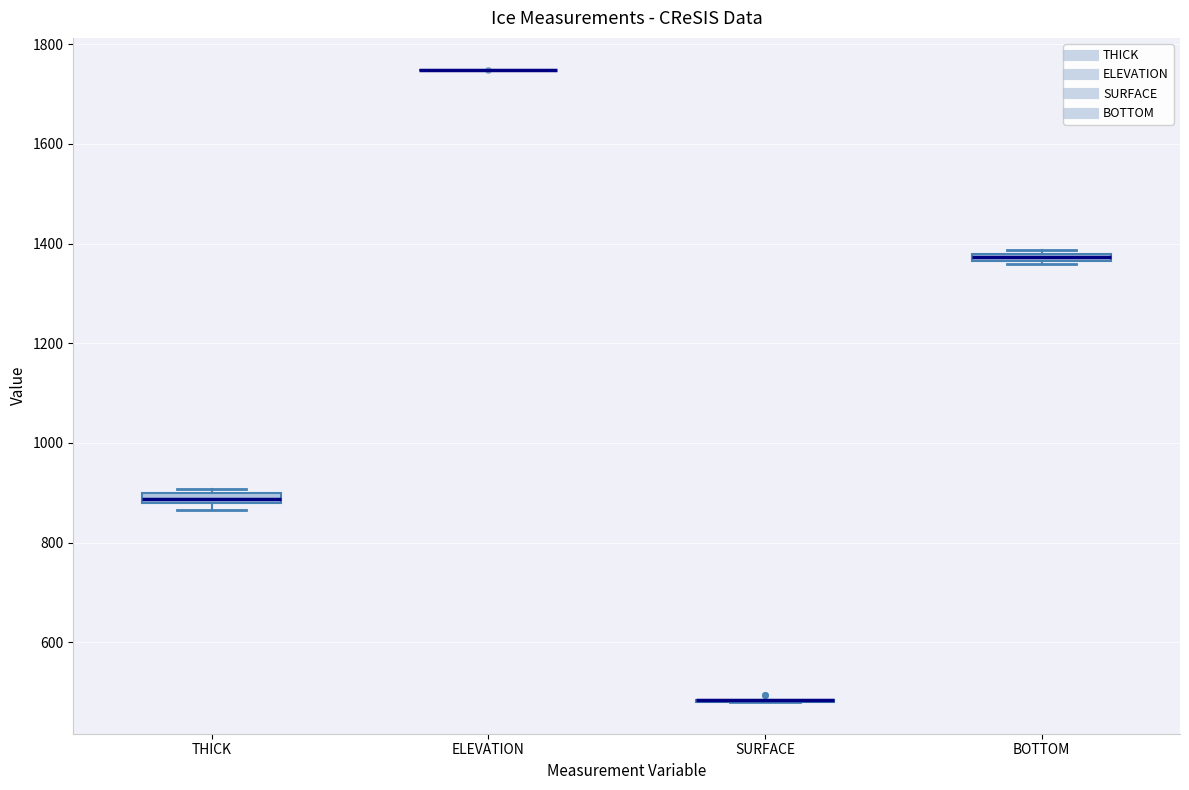

Where is the lower edge of the box for BOTTOM on the y-axis? The values are not printed on the chart, so give them approximately, as read against the axis.

1360